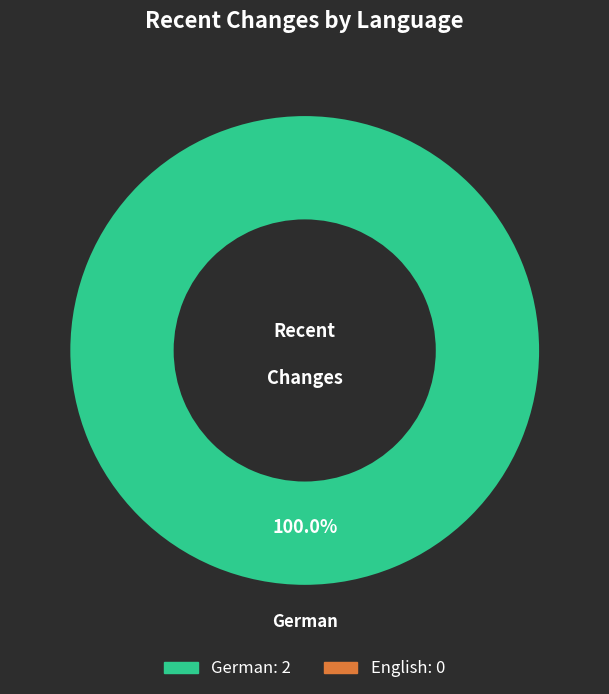

Is there any slice that represents more than half of the pie?

Yes